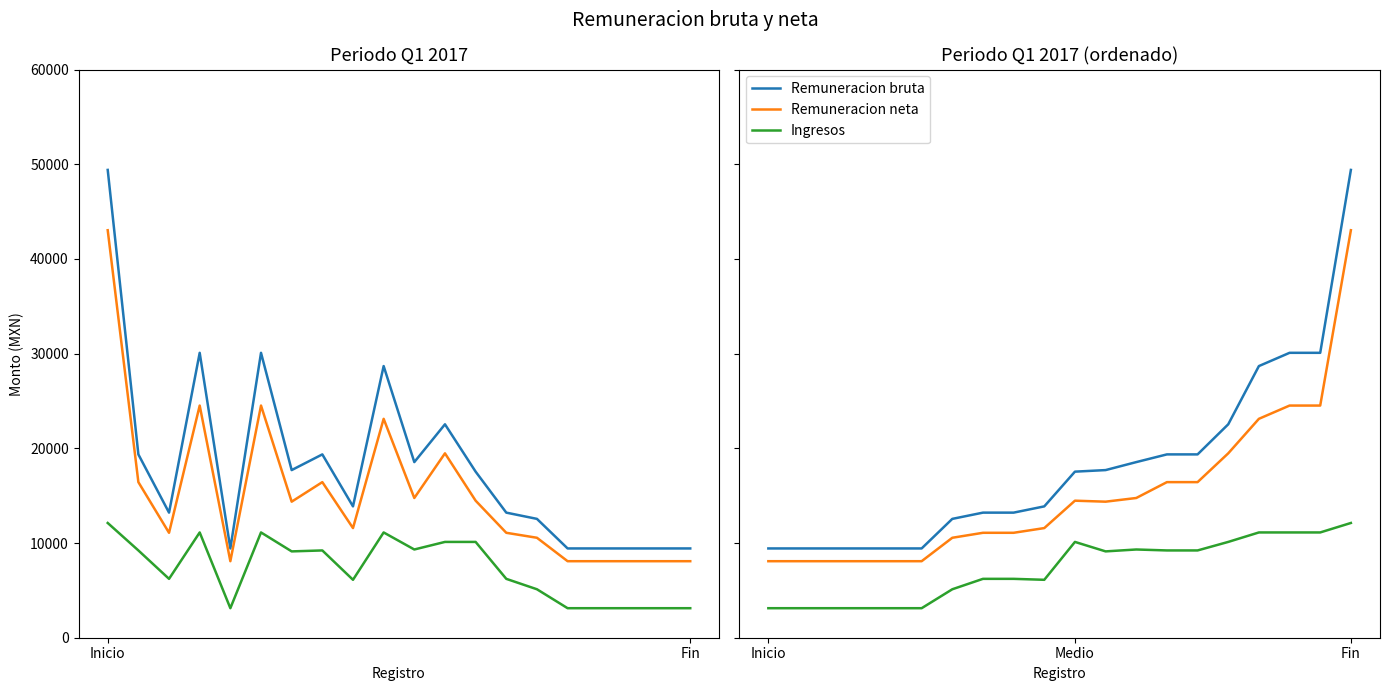

At how many categories does at least one series exceed 47547?

1